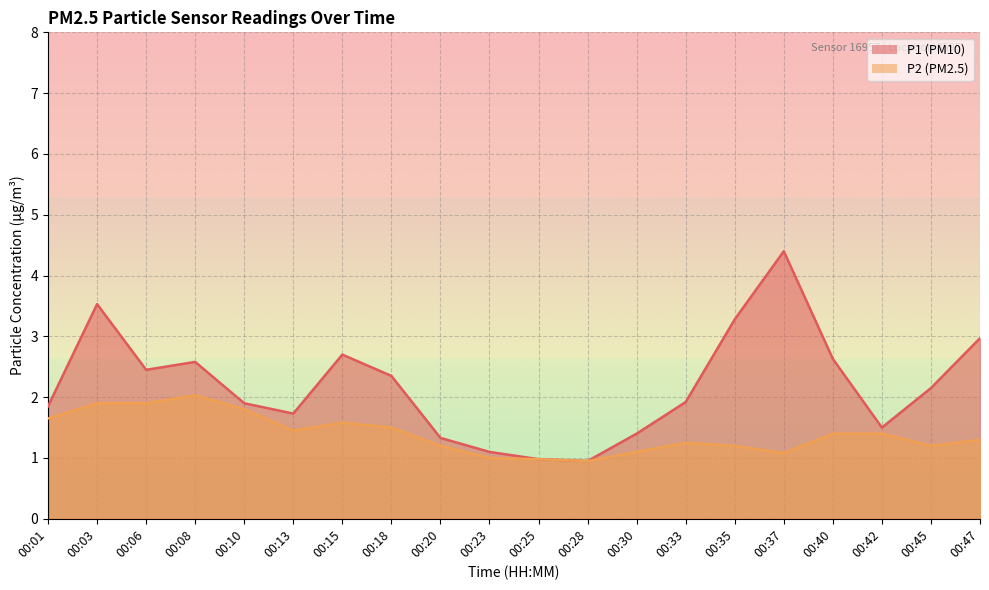

How many values in the P1 series are below 2?

10